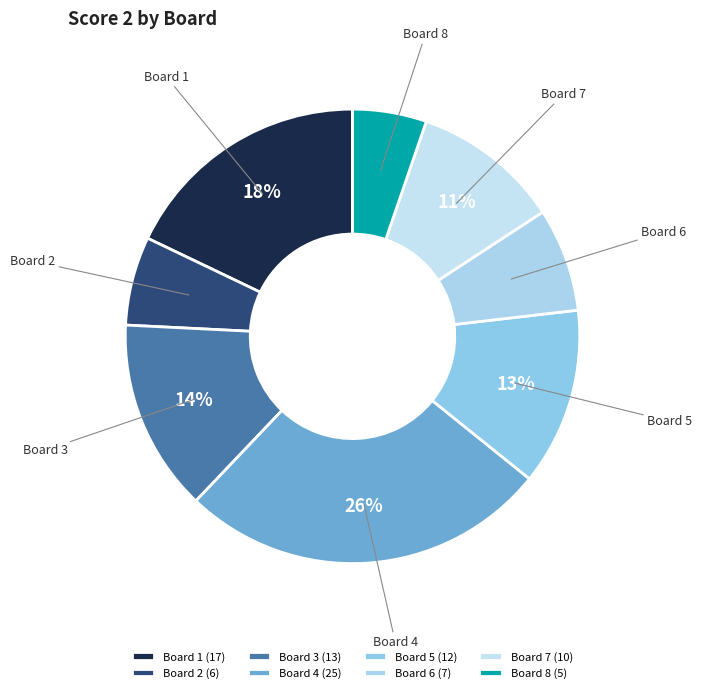

To the nearest percent, what percentage of the pie is Board 8?

5%